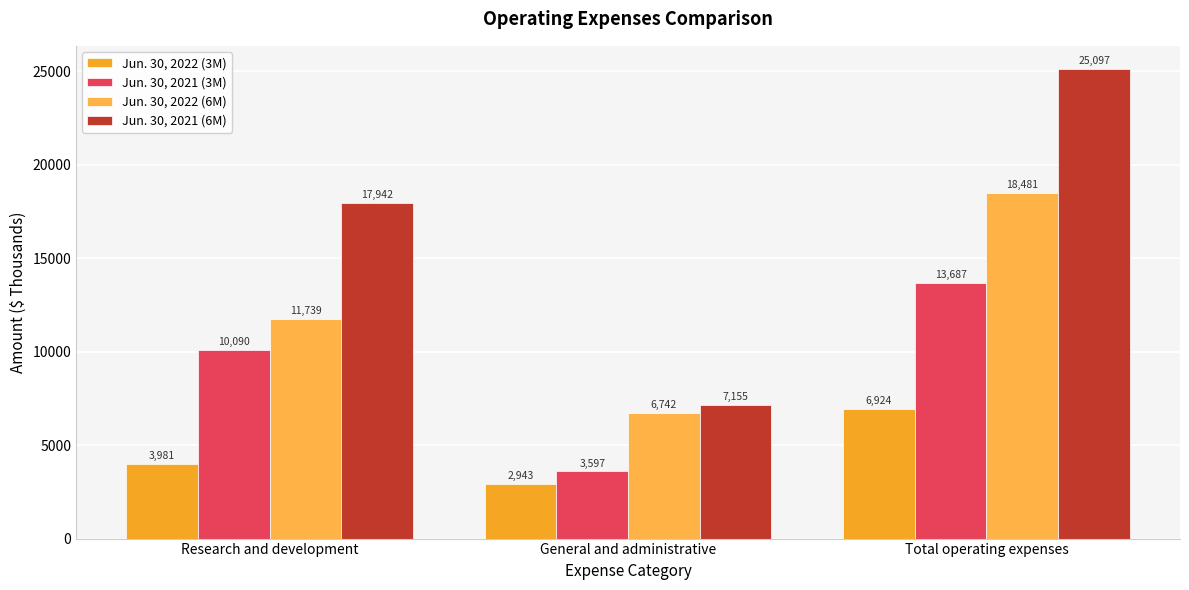

How many groups of bars are there?

3